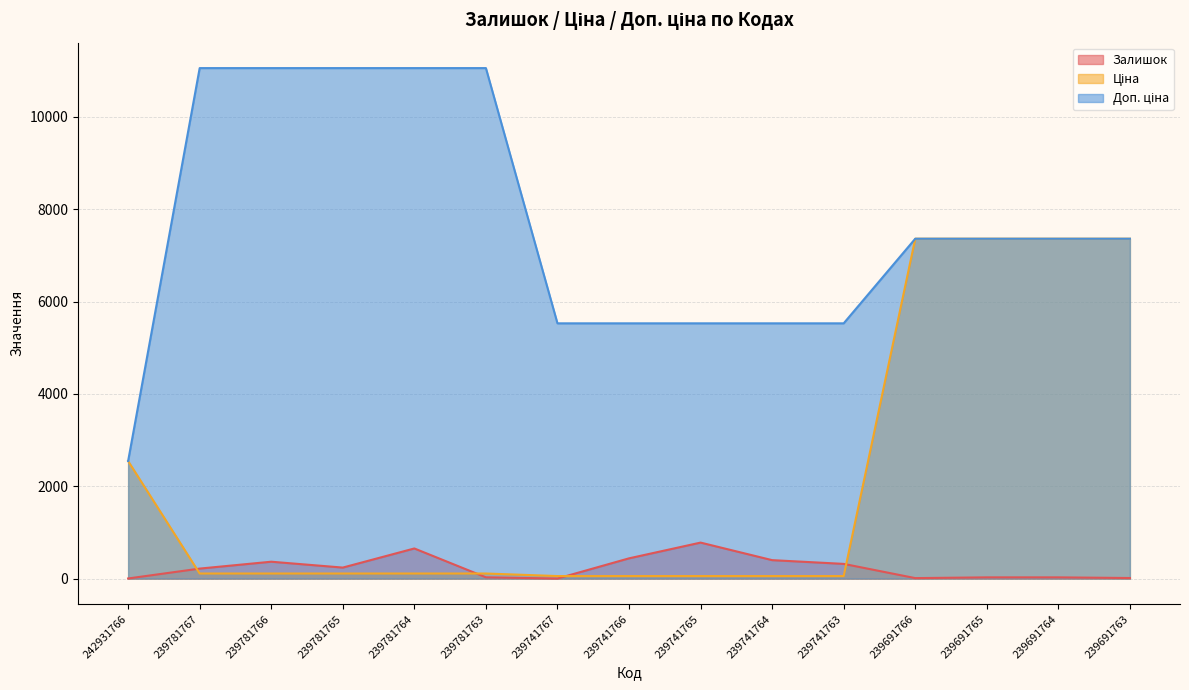

Rank the categories by Залишок value from lowest to highest.

239741767, 242931766, 239691766, 239691763, 239691765, 239691764, 239781763, 239781767, 239781765, 239741763, 239781766, 239741764, 239741766, 239781764, 239741765